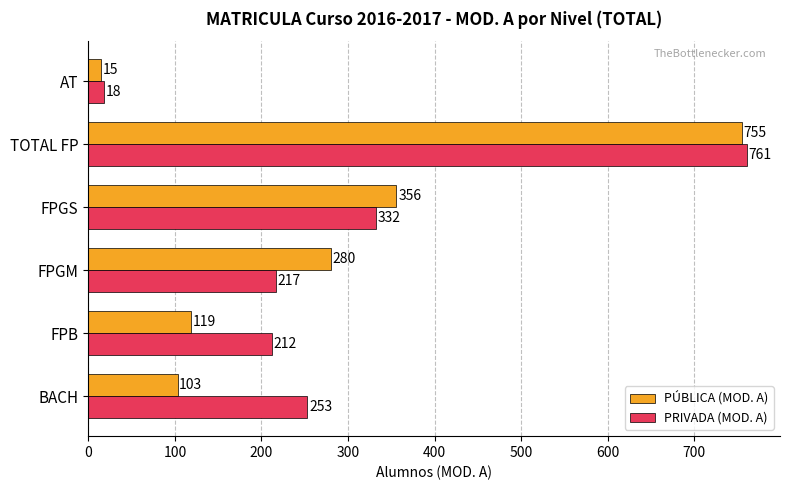

What is the difference between the maximum and minimum values in the PRIVADA (MOD. A) series?

743